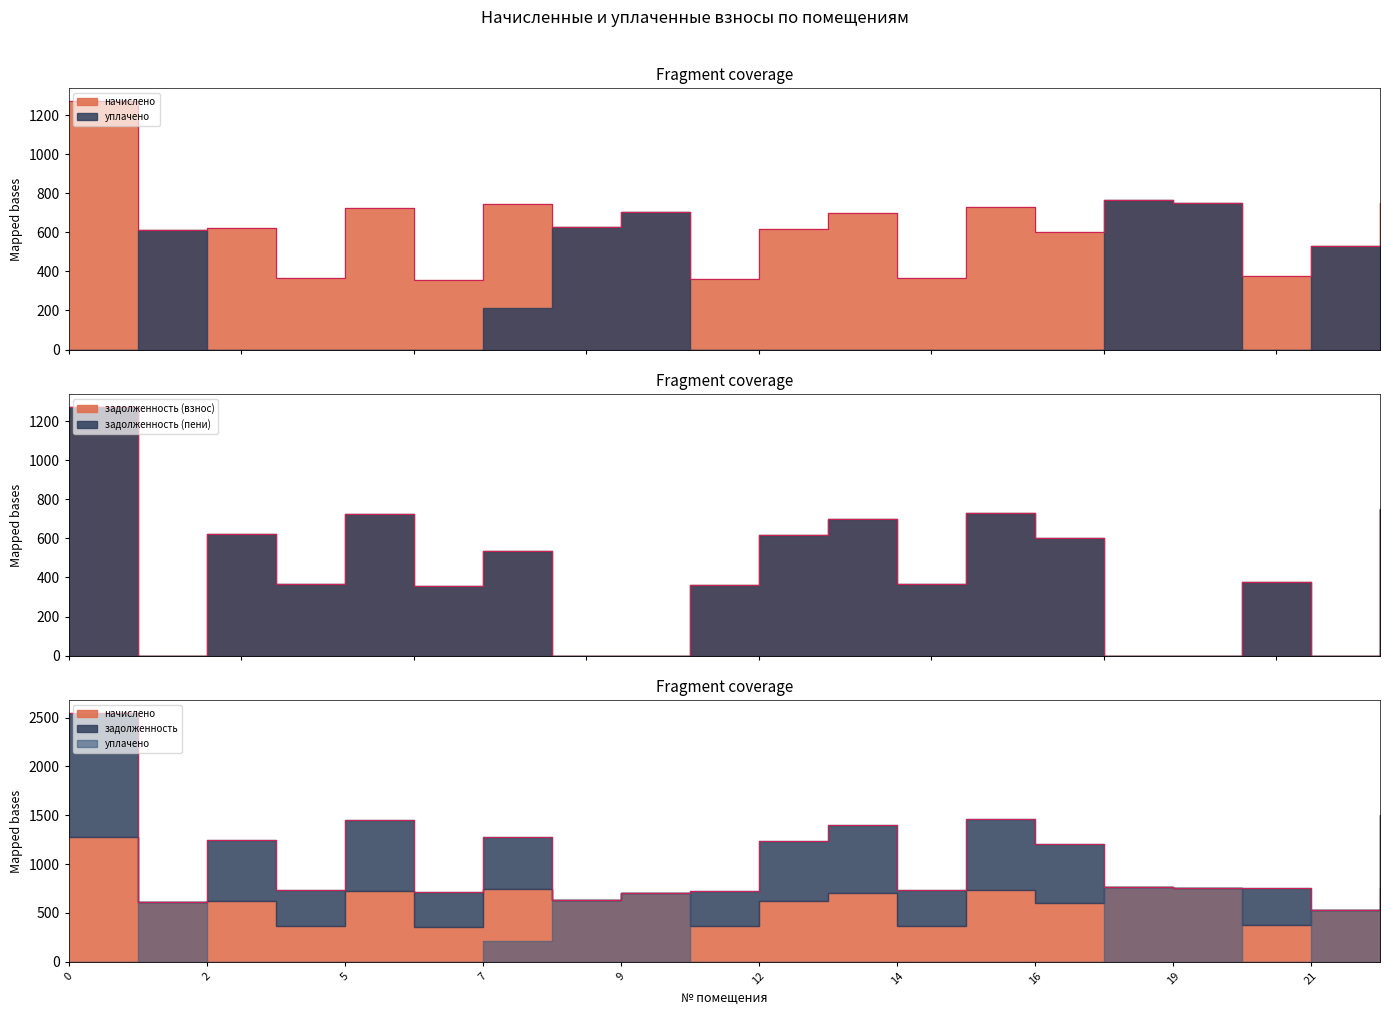

Is it true that начислено equals 1015.9 at 12?

False